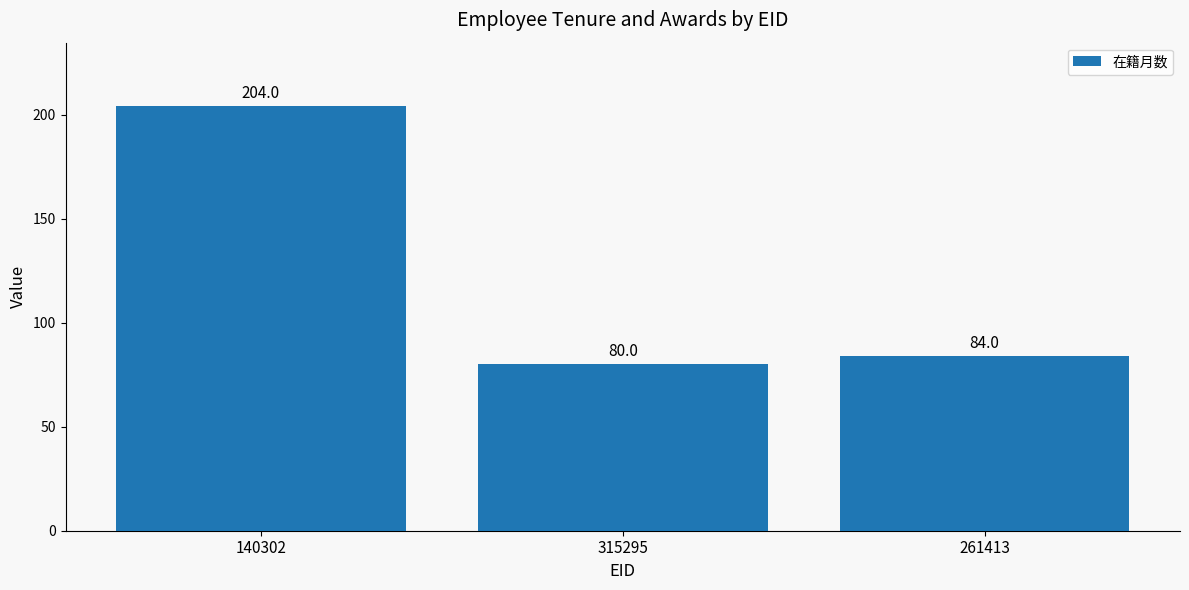

What is the sum of the values at 140302 and 315295?

284